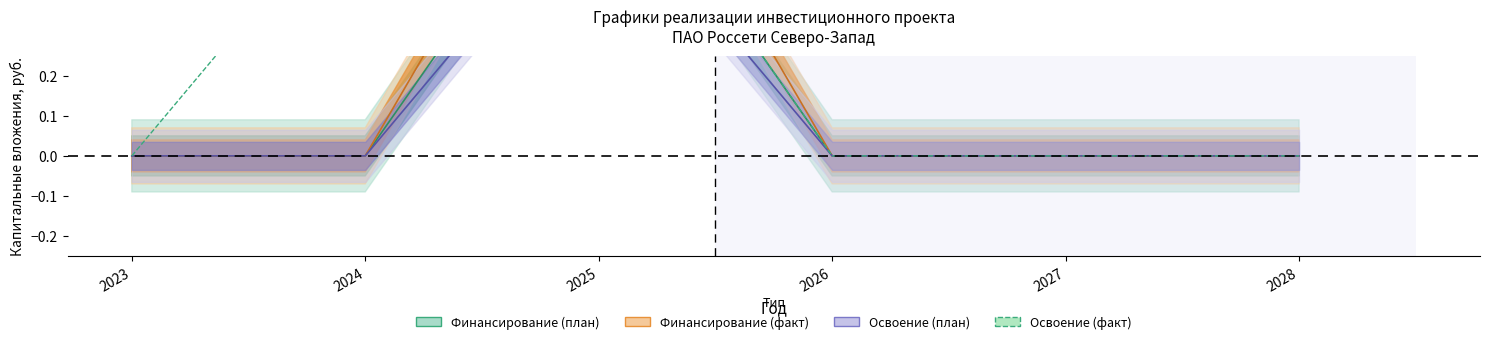

What is the difference between the maximum and minimum values?

0.8